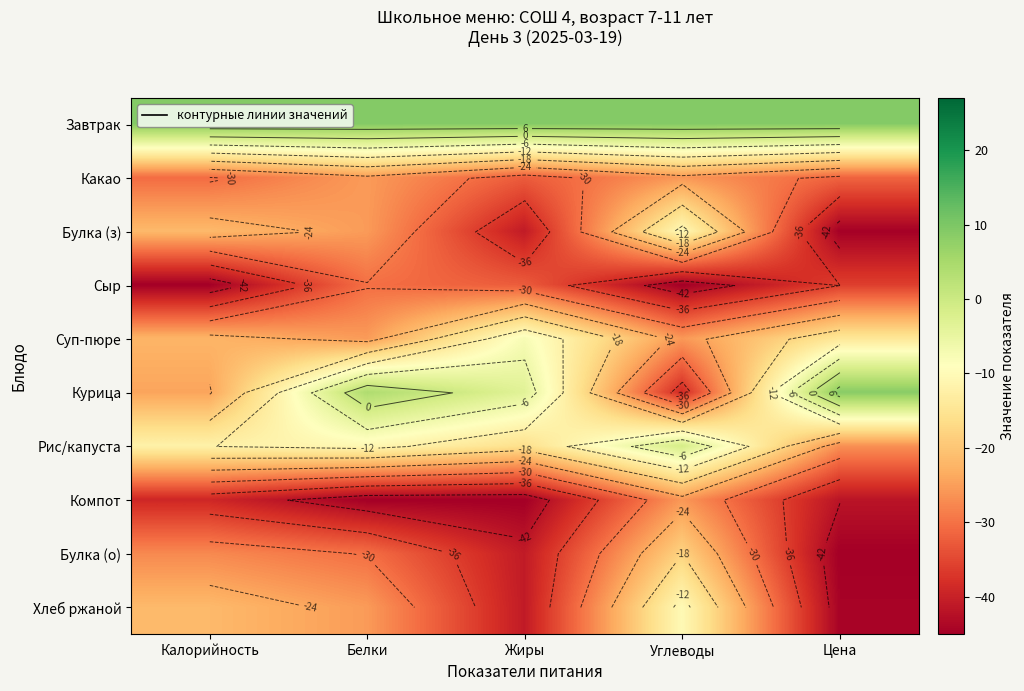

What is the lowest value of the Какао series?

-32.5